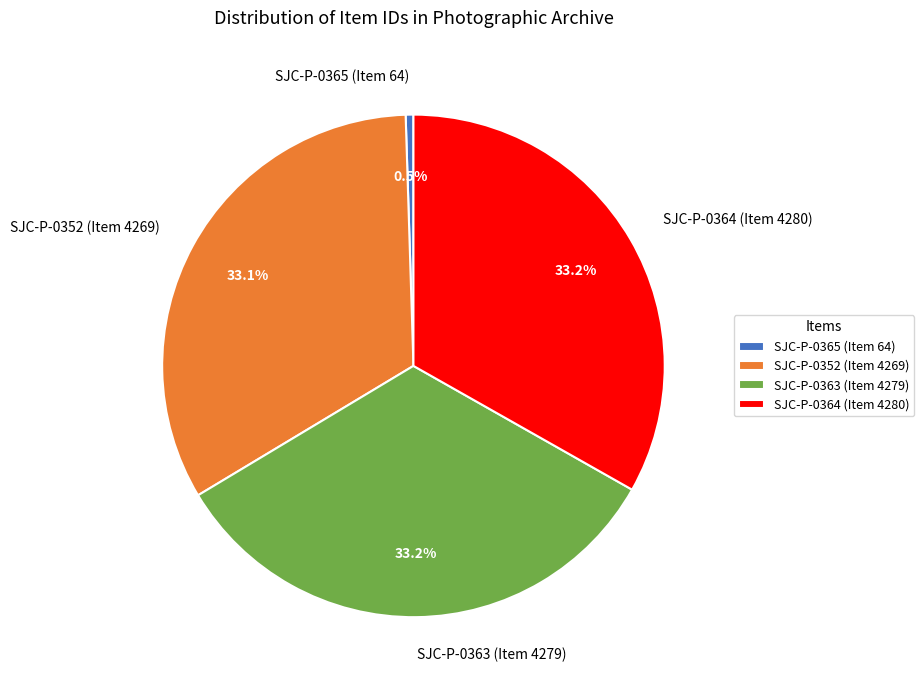

To the nearest percent, what is the combined percentage of SJC-P-0352 (Item 4269) and SJC-P-0364 (Item 4280)?

66%